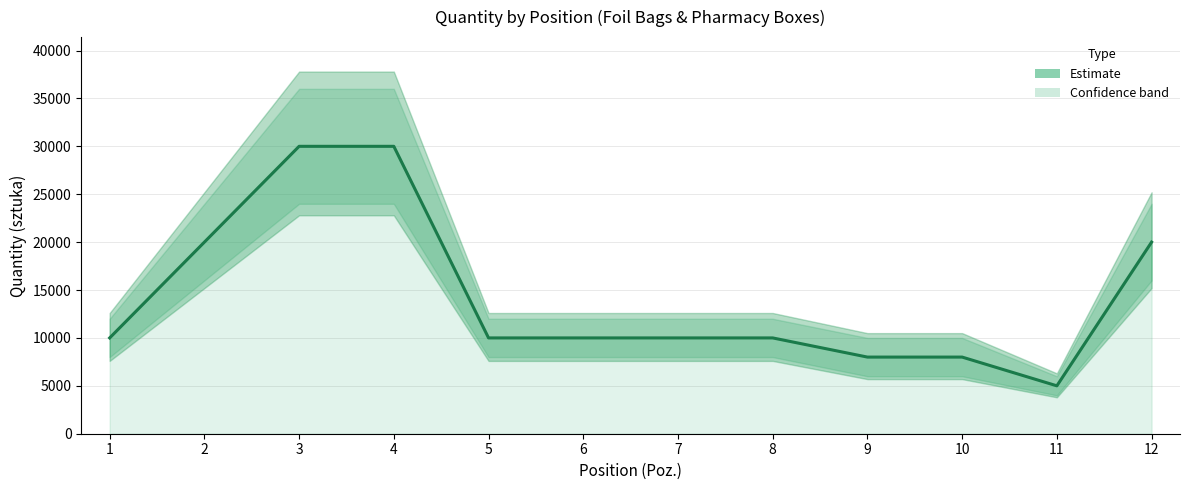

What is the approximate value at 3?

30000